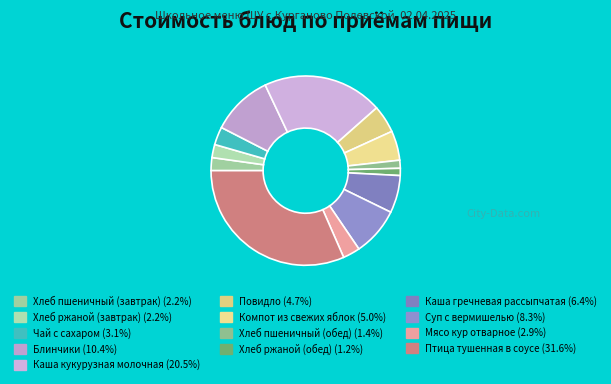

Does Птица тушенная в соусе represent more than half of the total?

No